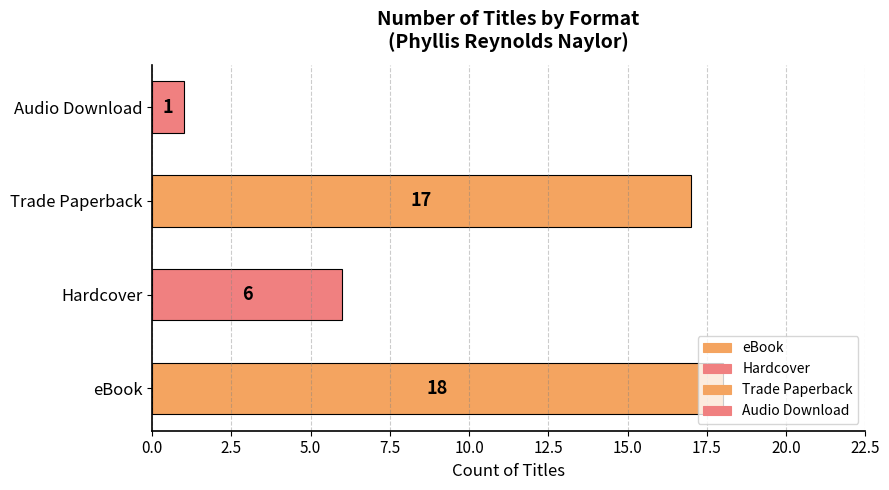

The chart shows a value of 1 at Audio Download. True or false?

True